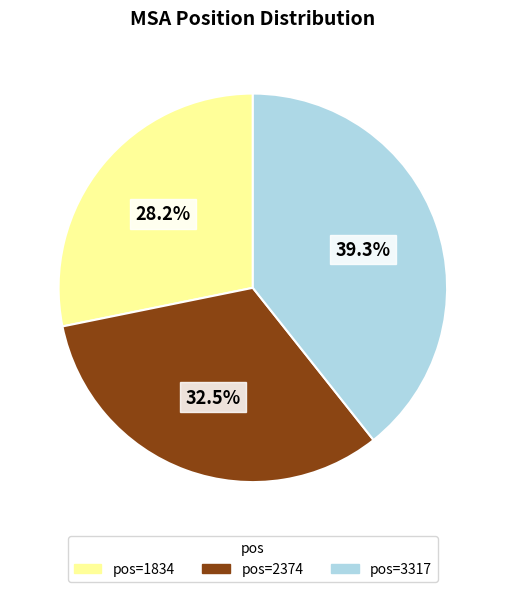

Does any single category account for the majority?

No